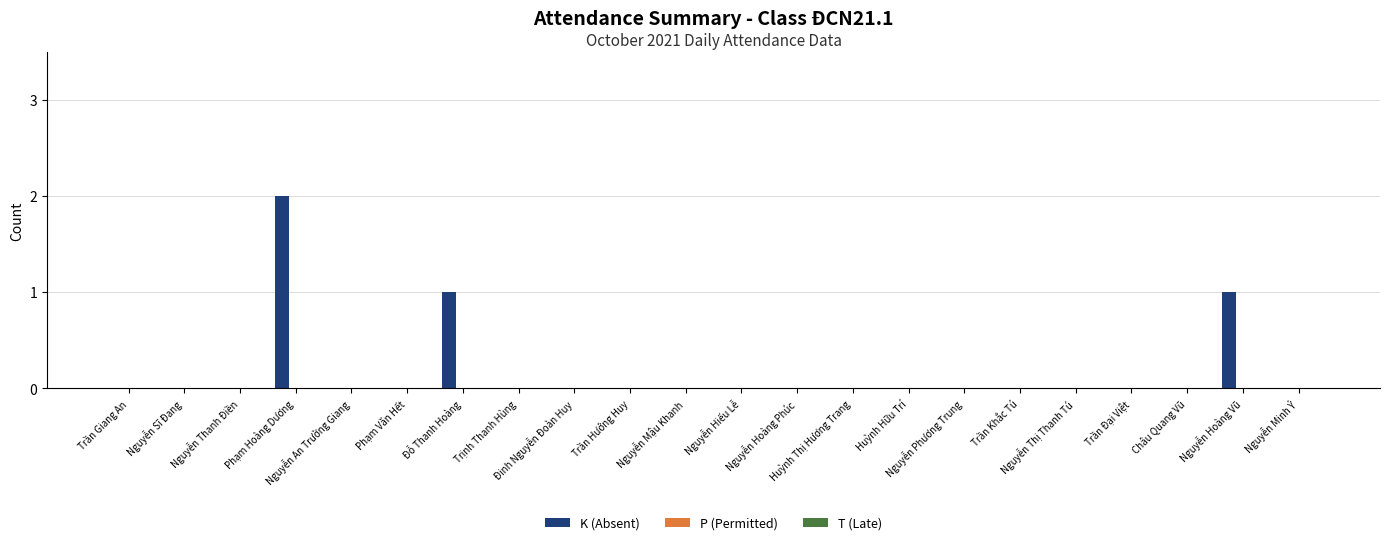

What is the sum of all values?

4